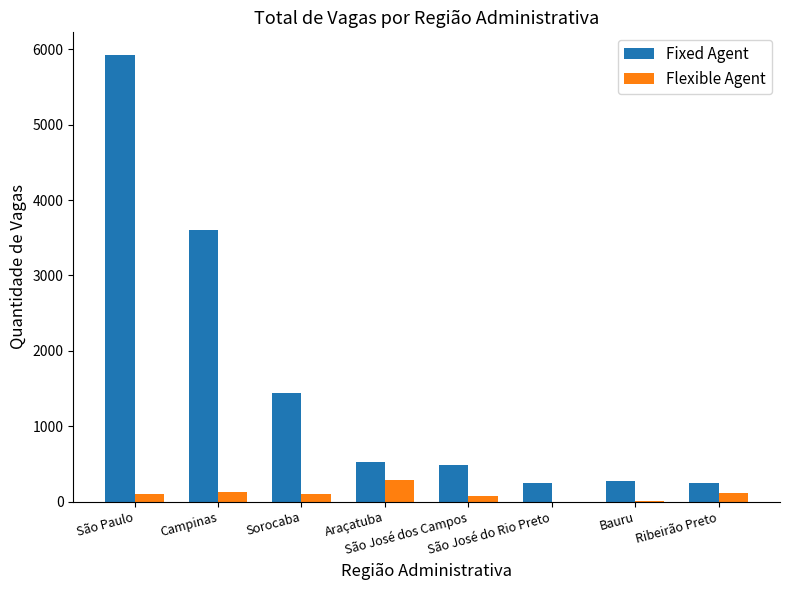

What is the highest value of the Fixed Agent series?

5929